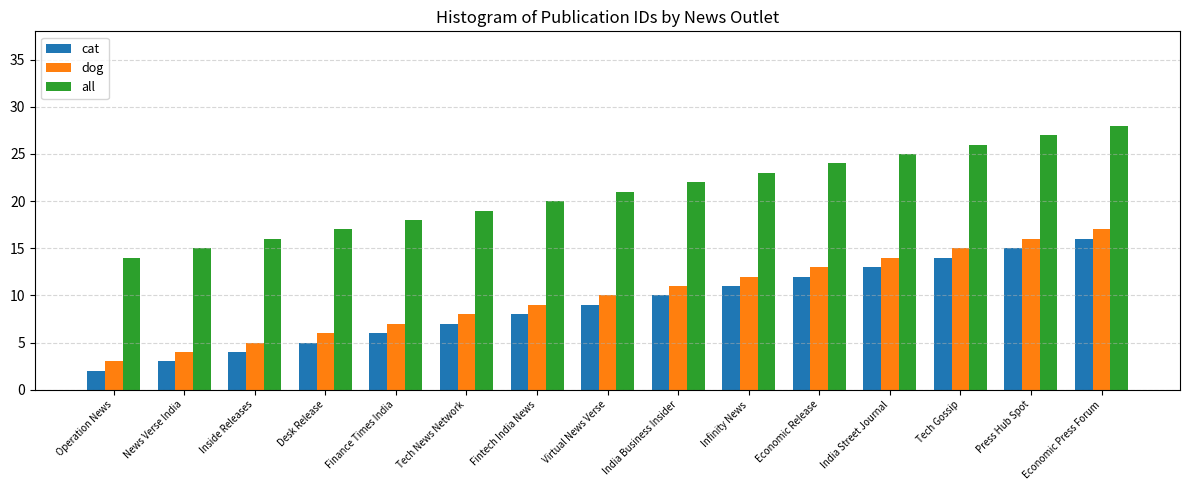

Reading right to left, transcribe all the data shown in this chart.

cat: 16	15	14	13	12	11	10	9	8	7	6	5	4	3	2
dog: 17	16	15	14	13	12	11	10	9	8	7	6	5	4	3
all: 28	27	26	25	24	23	22	21	20	19	18	17	16	15	14